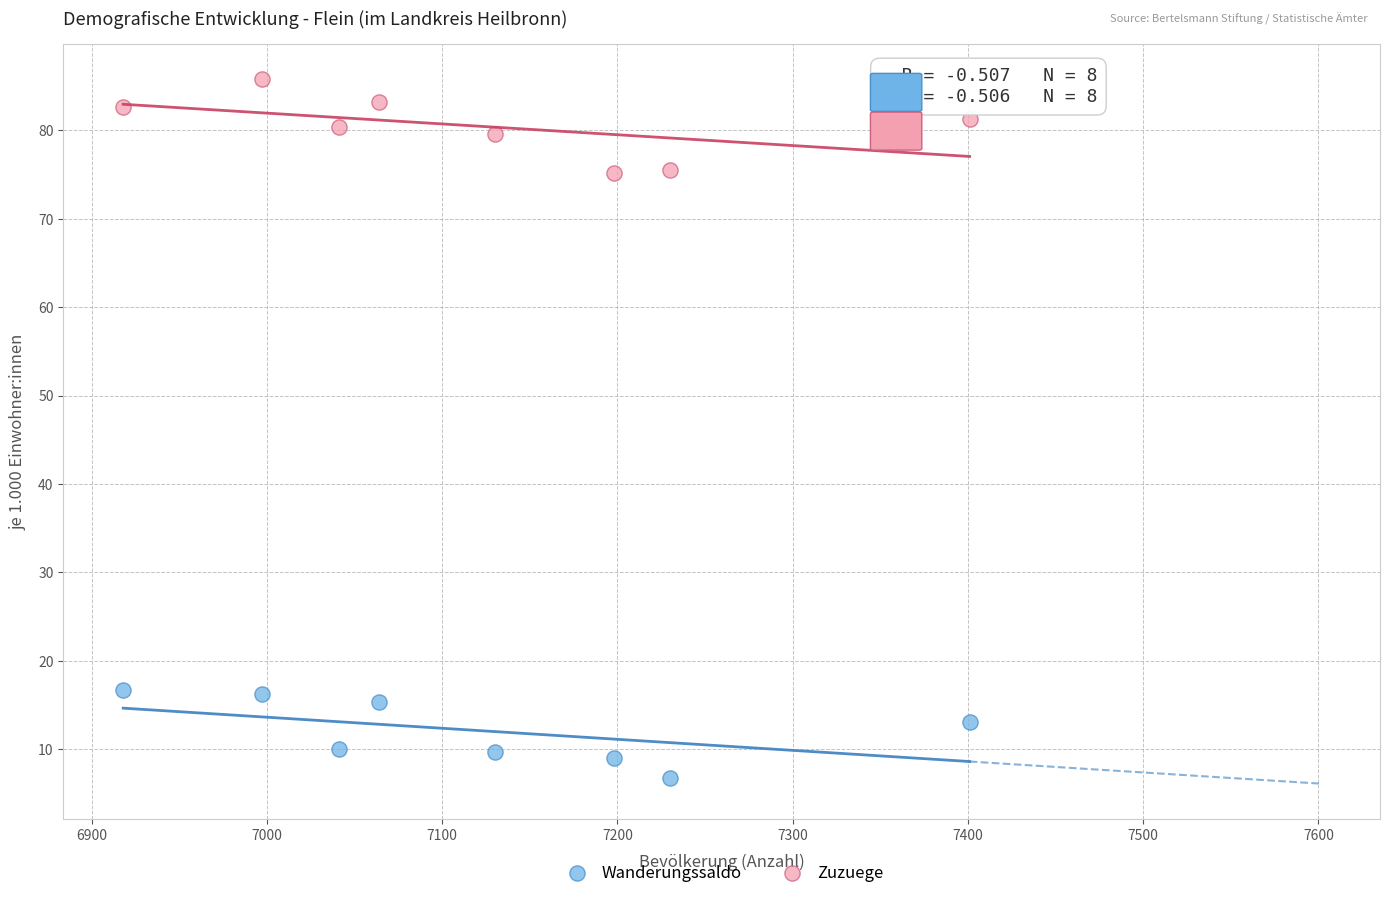

Which series reaches the minimum Y coordinate?

Wanderungssaldo